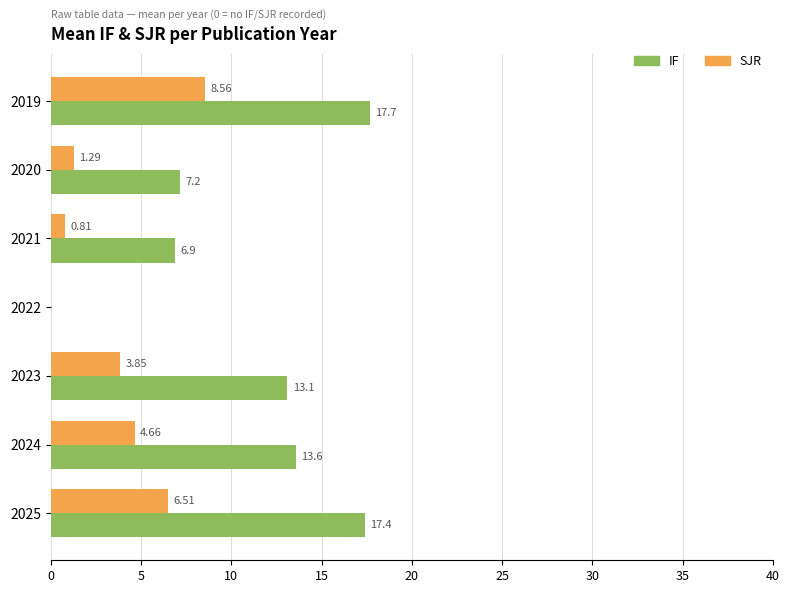

Which series has the largest total across all categories?

IF